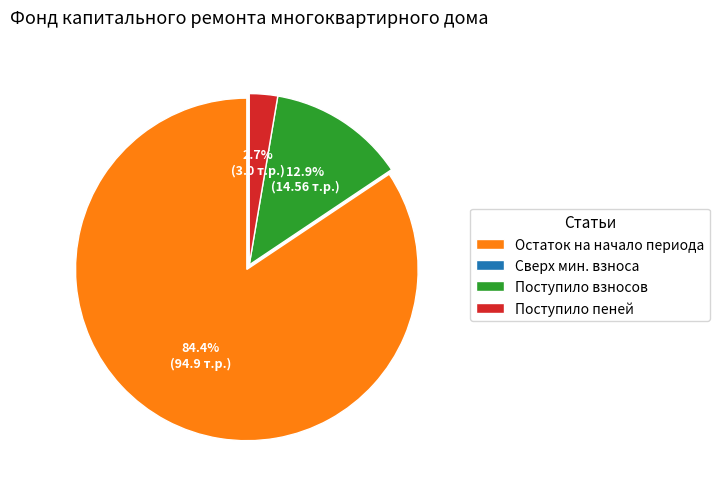

Which slice is the largest?

Остаток на начало периода